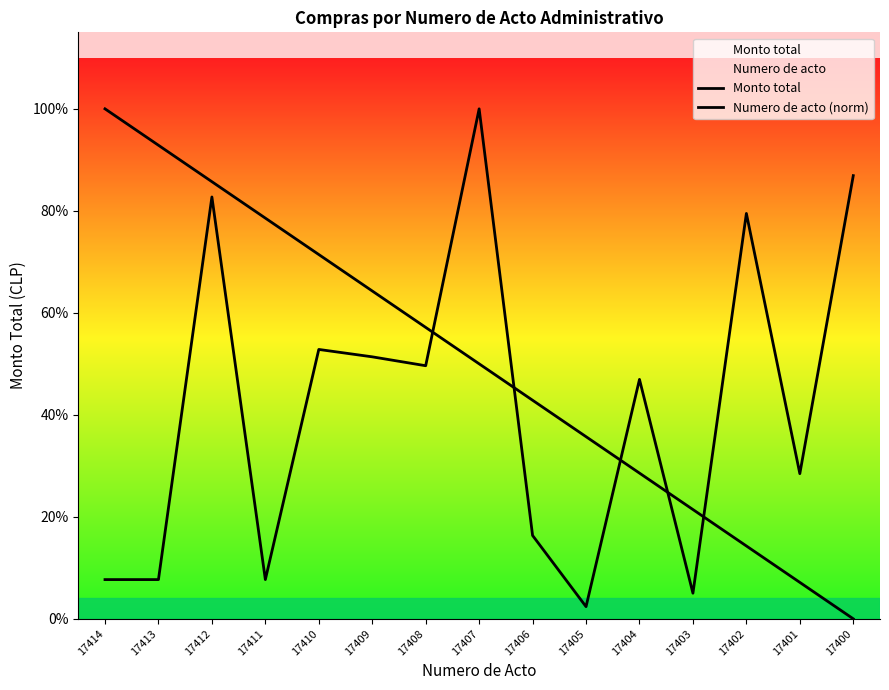

Which series has the largest total across all categories?

Numero de acto (norm)